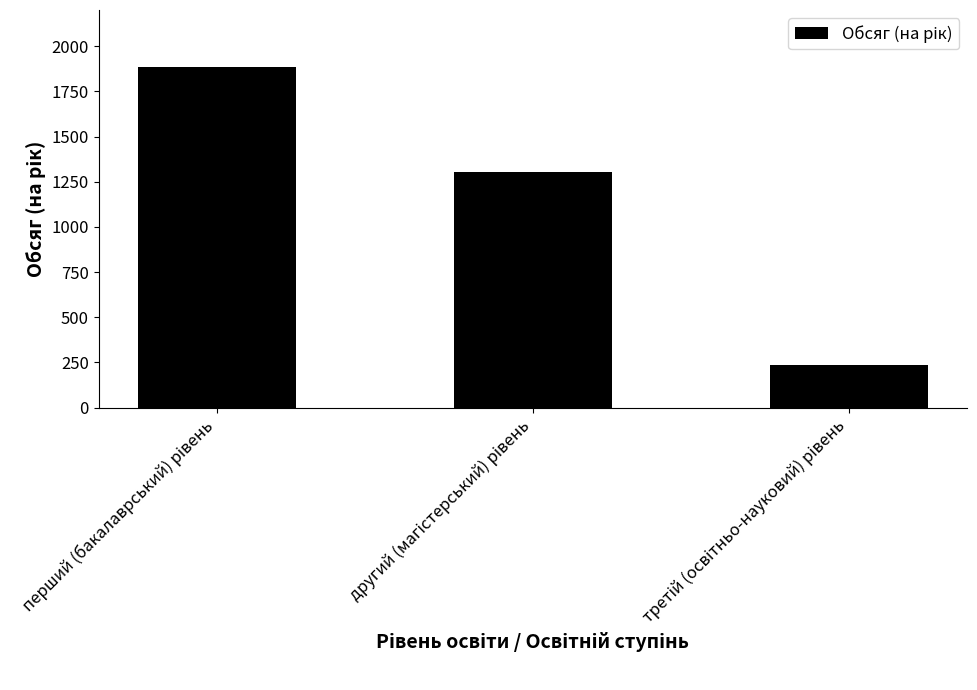

What is the greatest value displayed?

1884